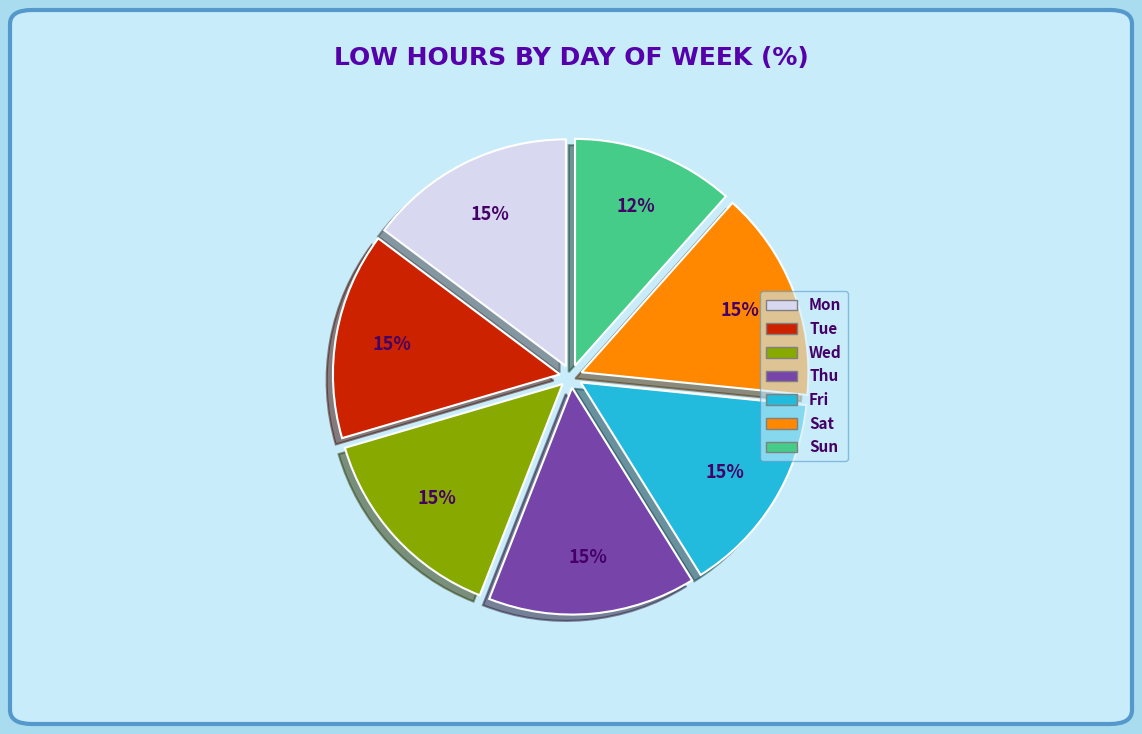

Is Sun the majority of the pie?

No